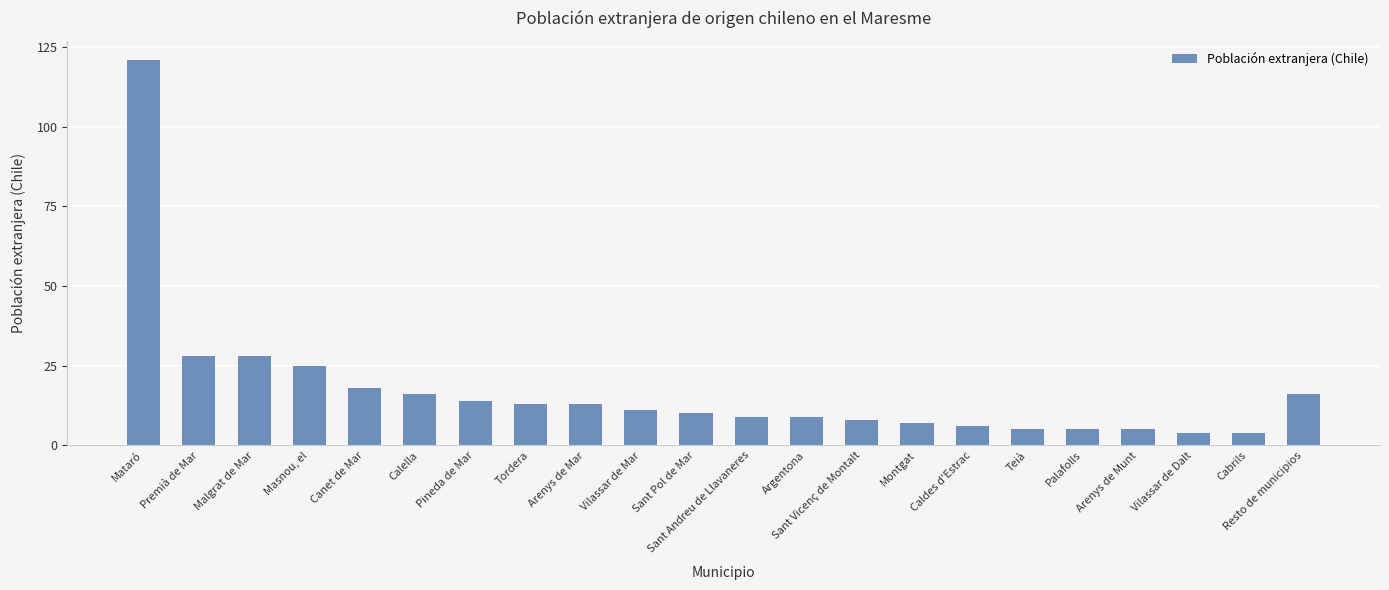

Between Calella and Malgrat de Mar, which is larger?

Malgrat de Mar